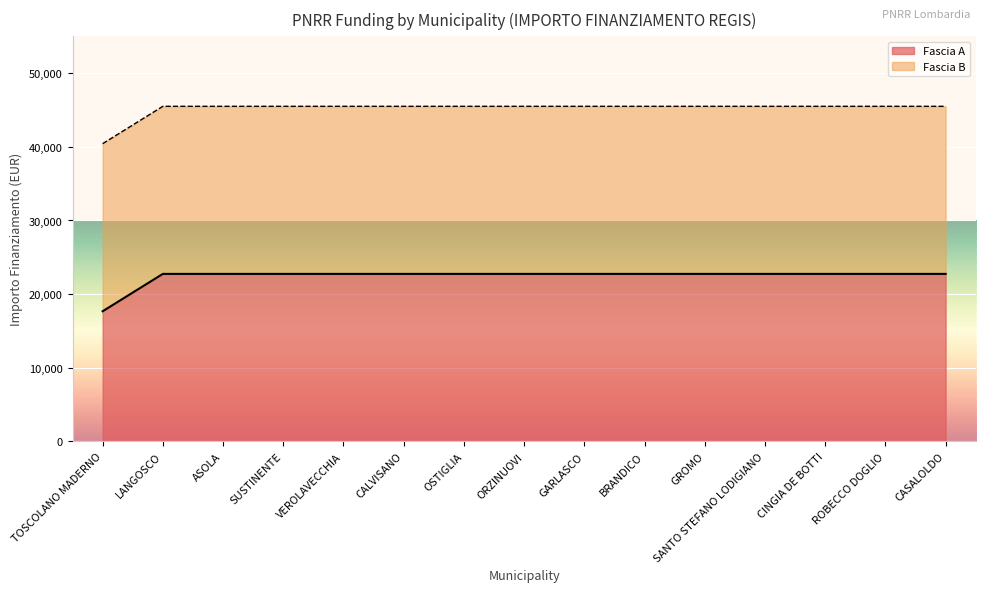

At which category does the chart reach its minimum across all series?

TOSCOLANO MADERNO